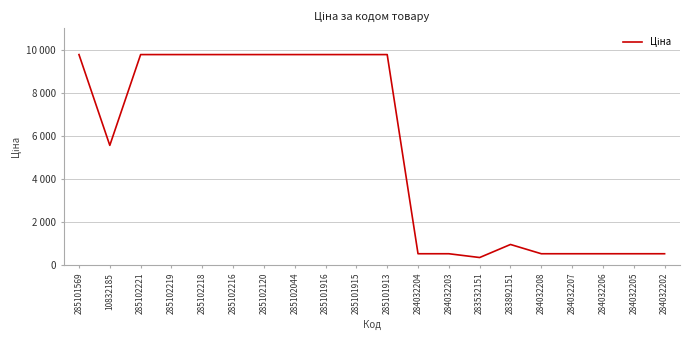

Does the chart have visible grid lines?

Yes